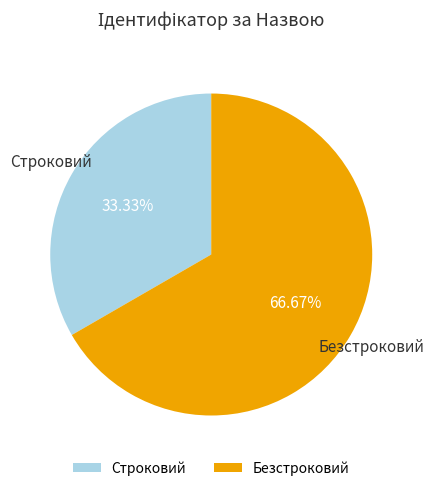

To the nearest percent, what is the average slice percentage?

50%